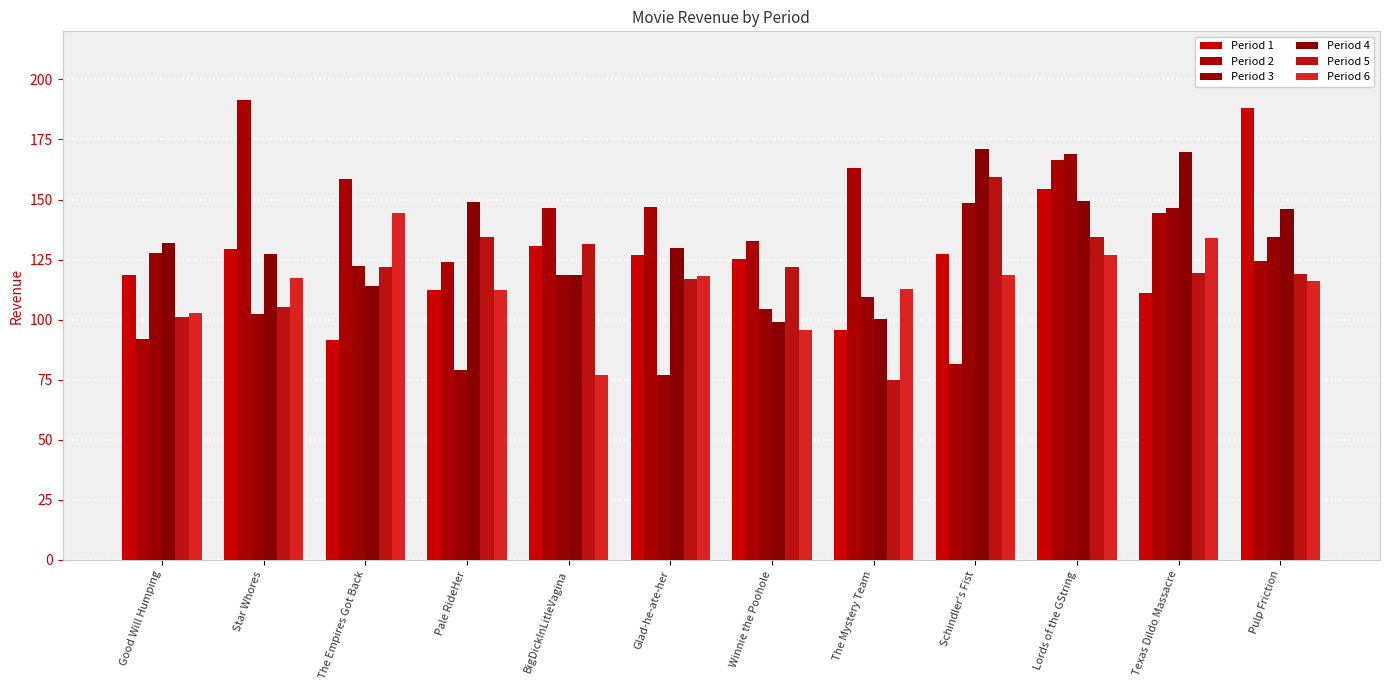

True or false: Period 3 has a value of 169.1 at Lords of the GString.

True